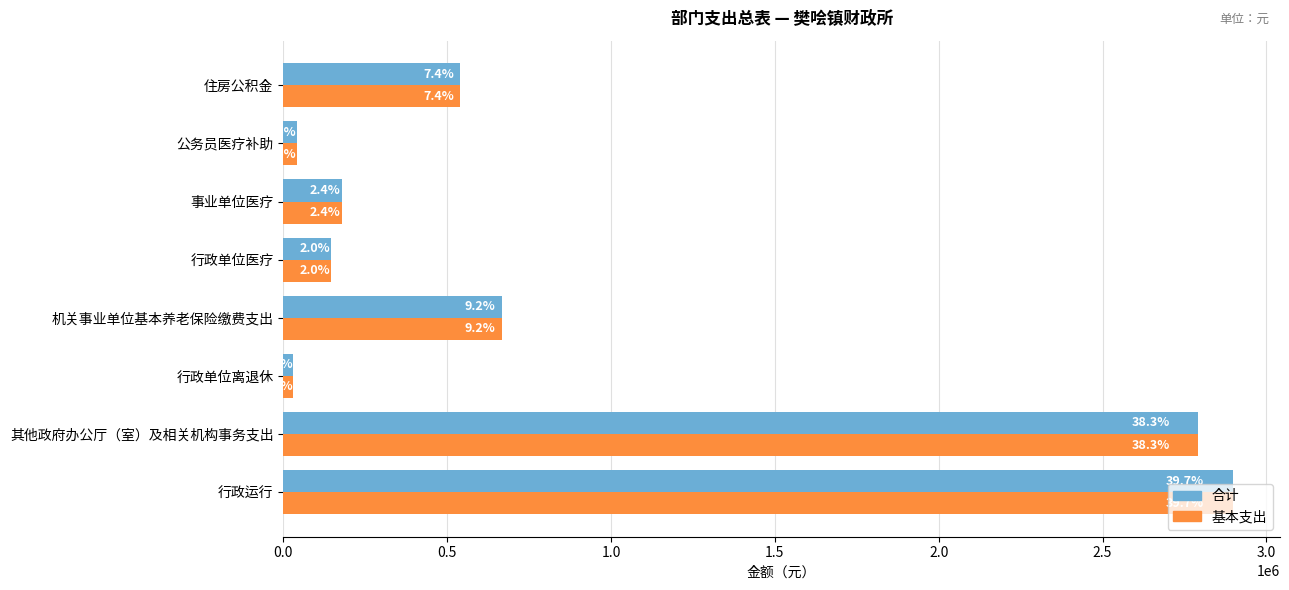

What is the lowest value of the 合计 series?

29768.7